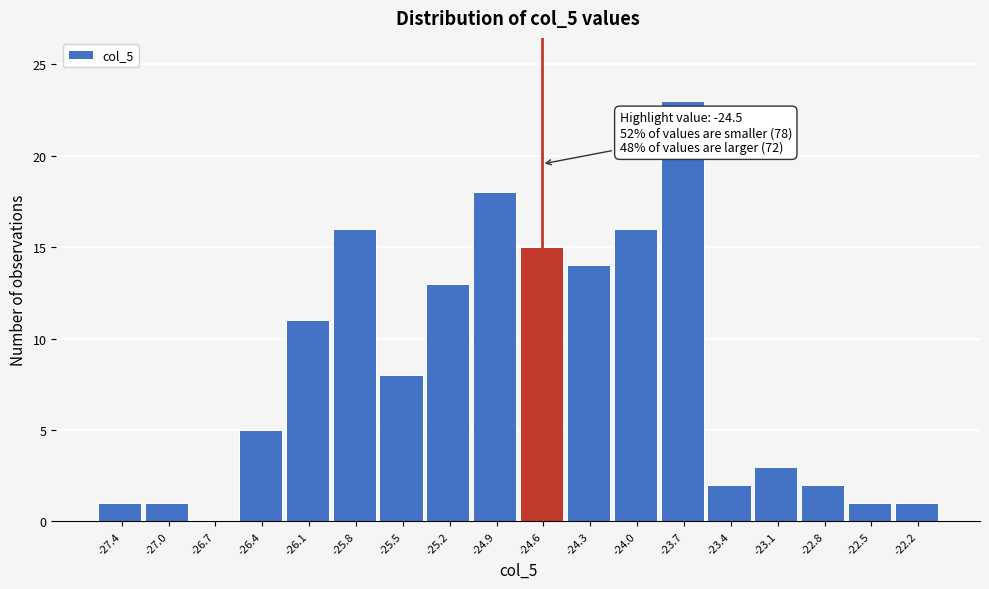

Reading right to left, list all the values displayed in this chart.

-22.2=1	-22.5=1	-22.8=2	-23.1=3	-23.4=2	-23.7=23	-24.0=16	-24.3=14	-24.6=15	-24.9=18	-25.2=13	-25.5=8	-25.8=16	-26.1=11	-26.4=5	-26.7=0	-27.0=1	-27.4=1